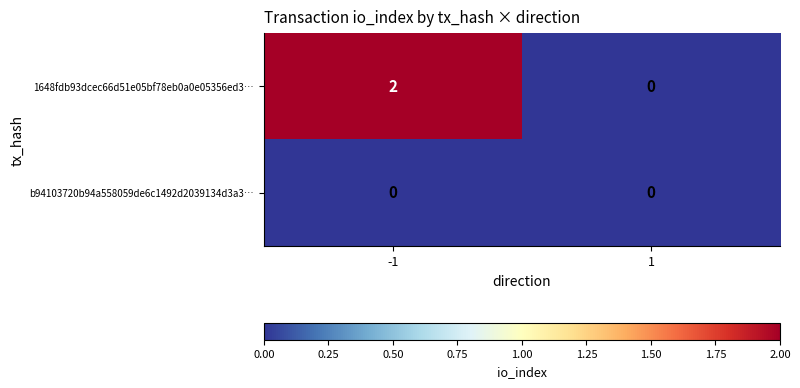

Reading right to left, what are all the values shown in this chart?

1648fdb93dcec66d51e05bf78eb0a0e05356ed3…: 1=0	-1=2
b94103720b94a558059de6c1492d2039134d3a3…: 1=0	-1=0